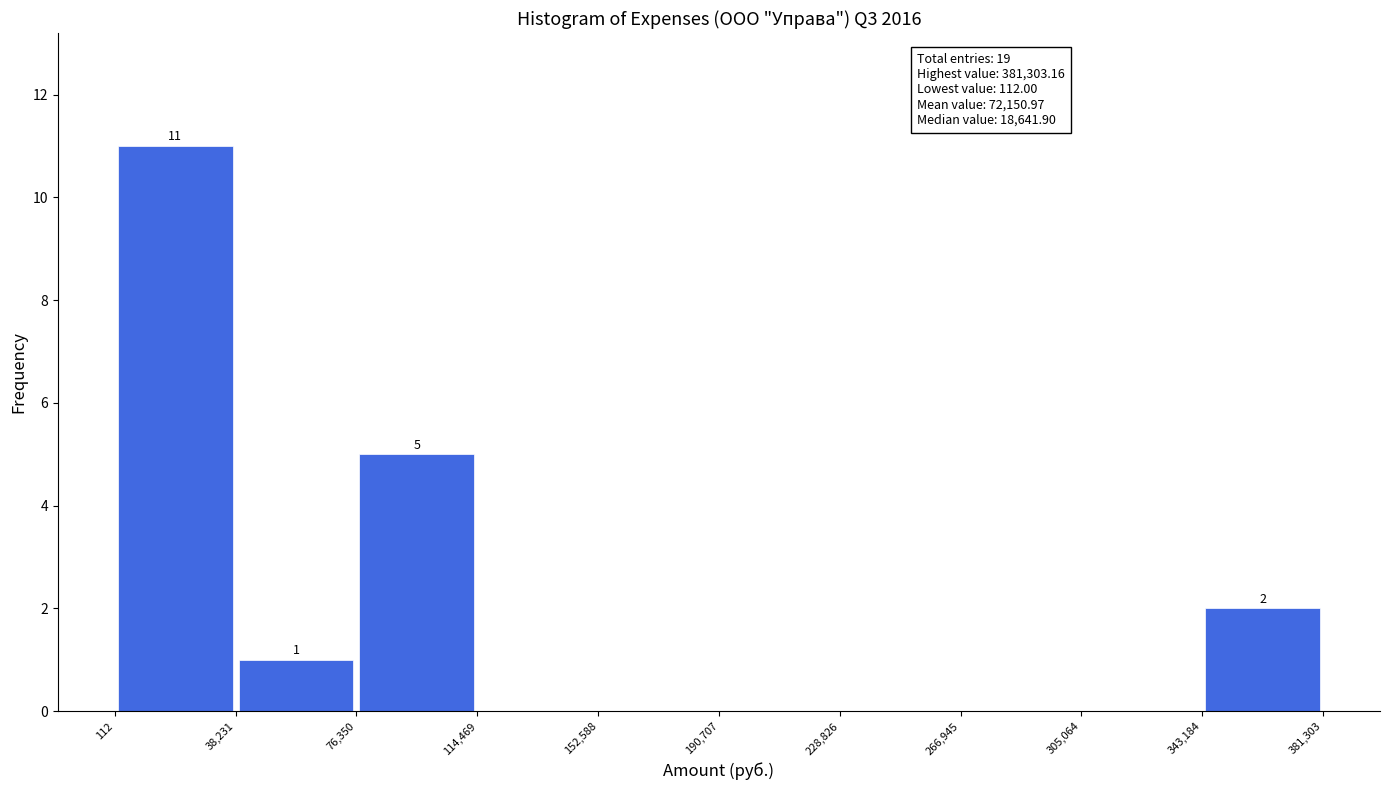

Which range on the x-axis has the tallest bar?

112 to 38,231